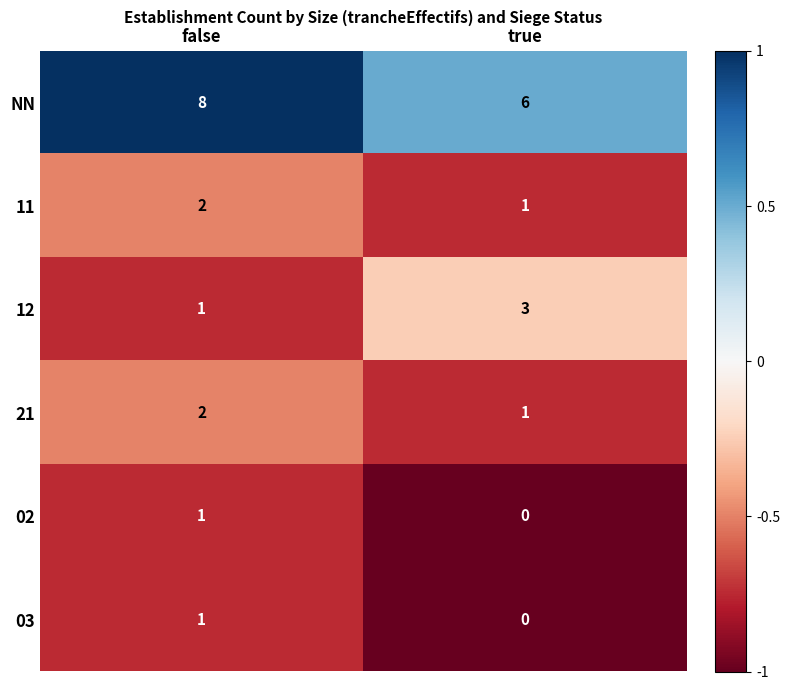

What is the spread (max minus min) of values at false?

7